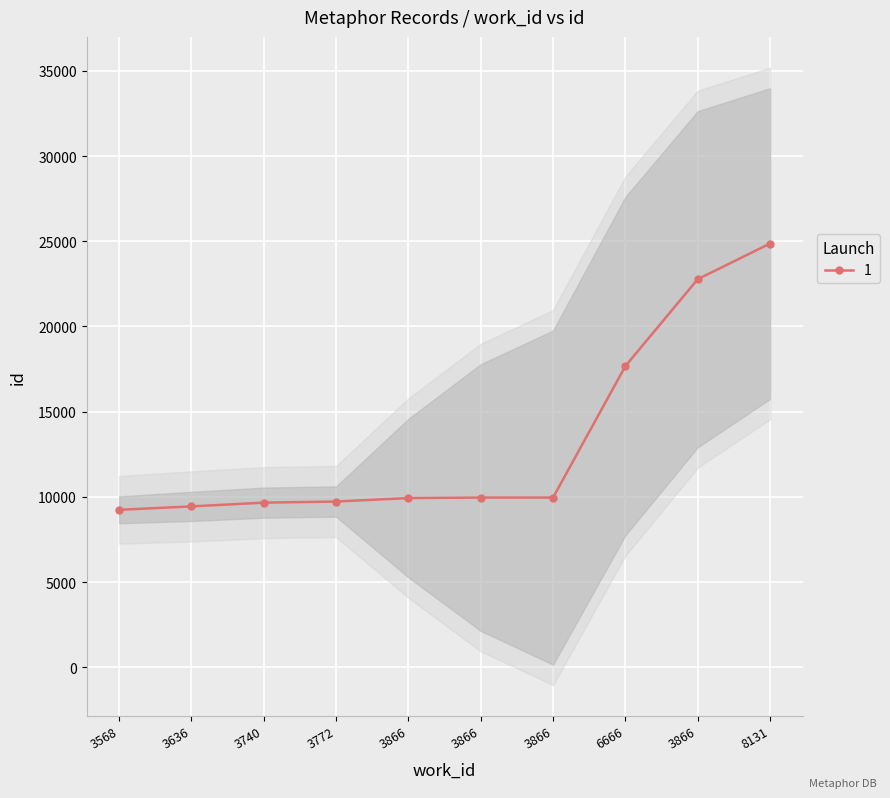

Rank the categories by value from highest to lowest.

8131, 3866, 6666, 3866, 3866, 3866, 3772, 3740, 3636, 3568